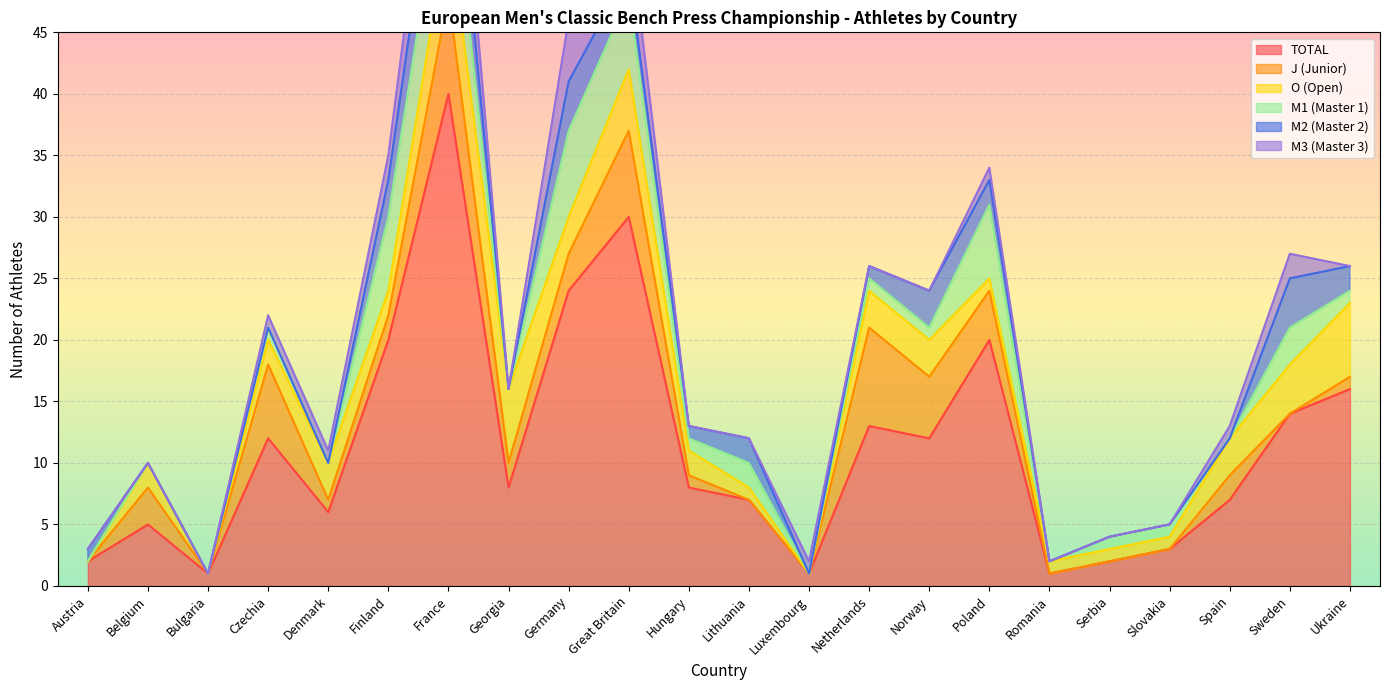

Which series has the largest range (max minus min)?

TOTAL